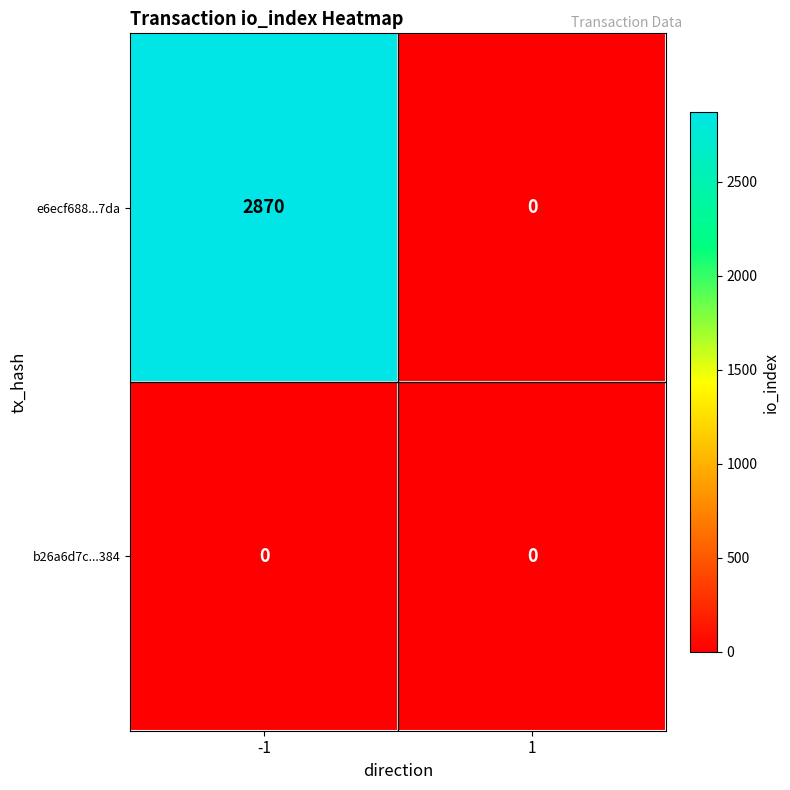

Which series changed the most between -1 and 1?

e6ecf688...7da